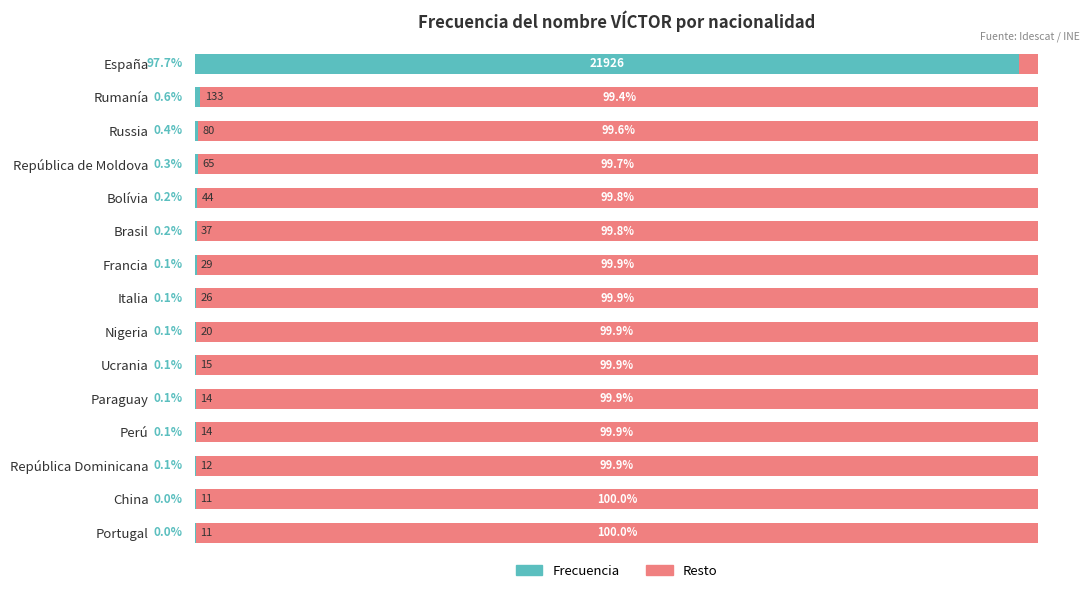

At which label is Frecuencia closest to 48?

Rumanía